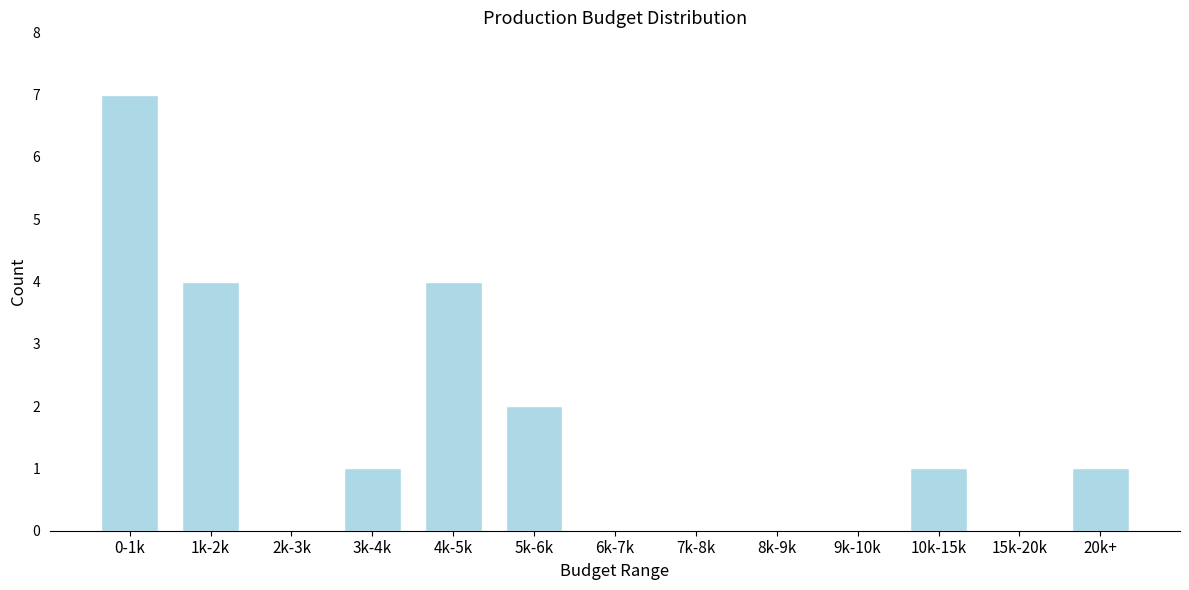

Reading right to left, transcribe all the data shown in this chart.

20k+=1	15k-20k=0	10k-15k=1	9k-10k=0	8k-9k=0	7k-8k=0	6k-7k=0	5k-6k=2	4k-5k=4	3k-4k=1	2k-3k=0	1k-2k=4	0-1k=7